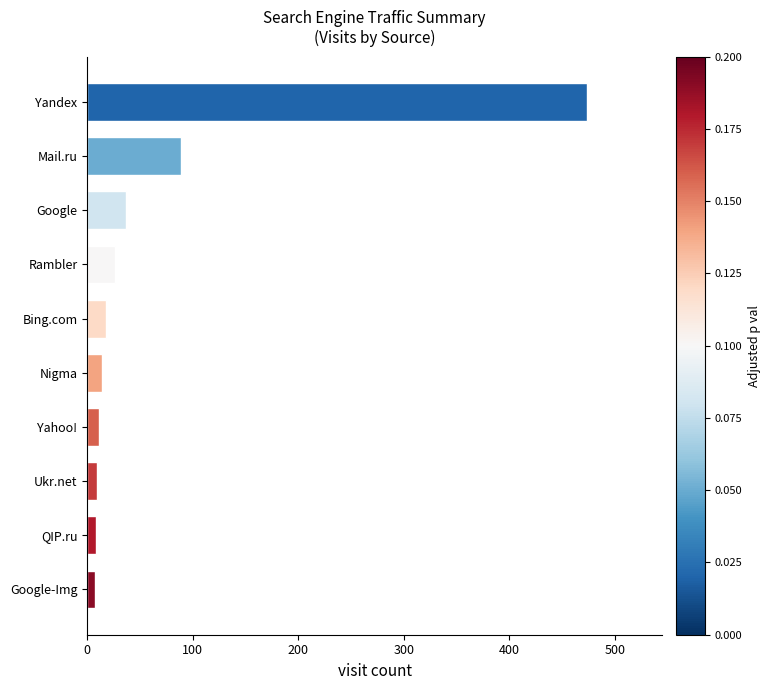

What is the maximum value shown in the chart?

474